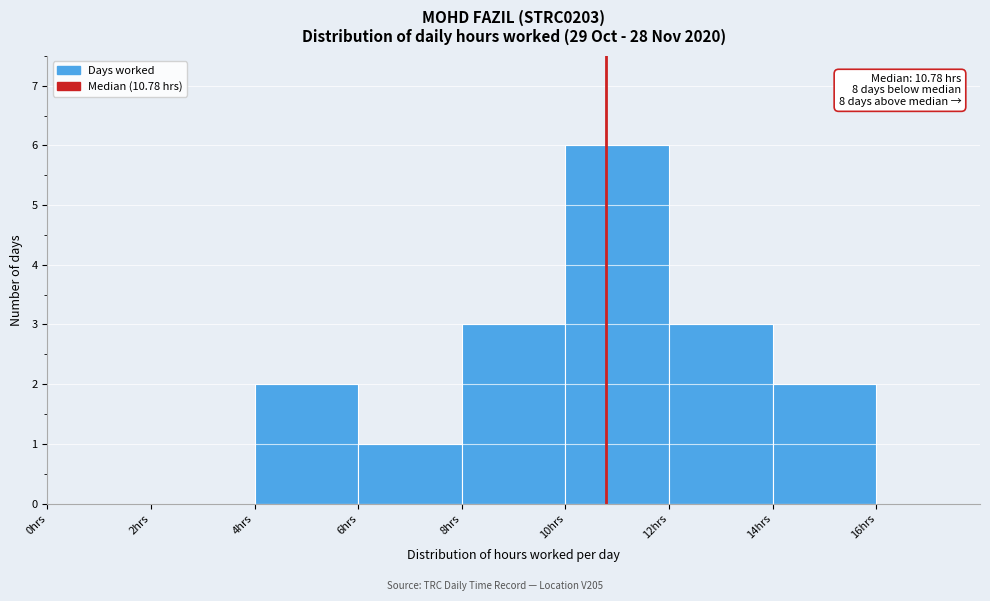

Over which range of the x-axis is the bar tallest?

10 to 12